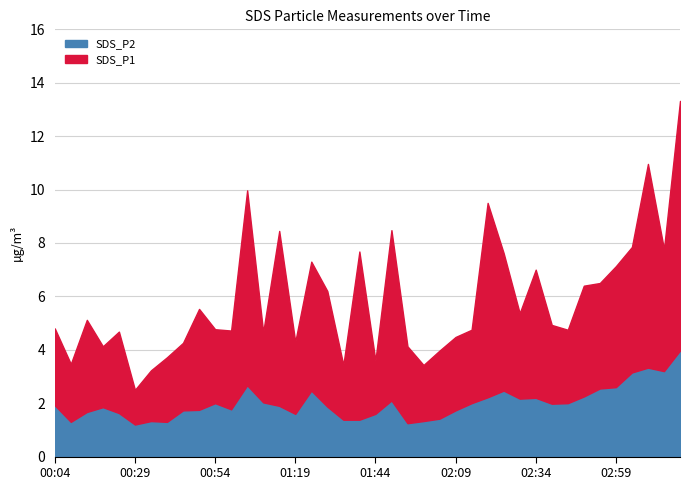

What position from the right is 01:24?

24